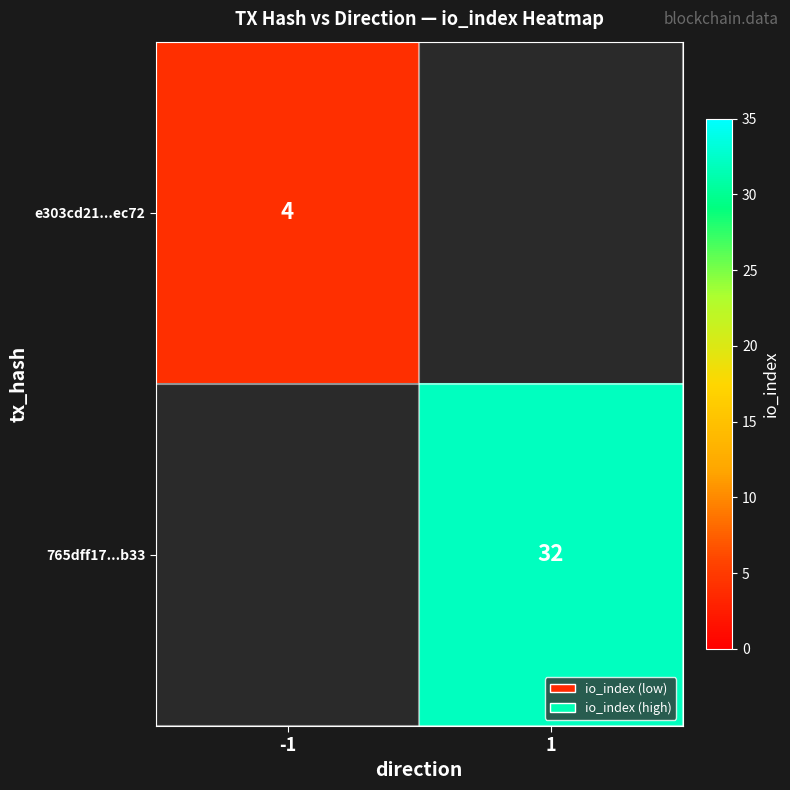

Is it true that 765dff17...b33 equals 16 at 1?

False